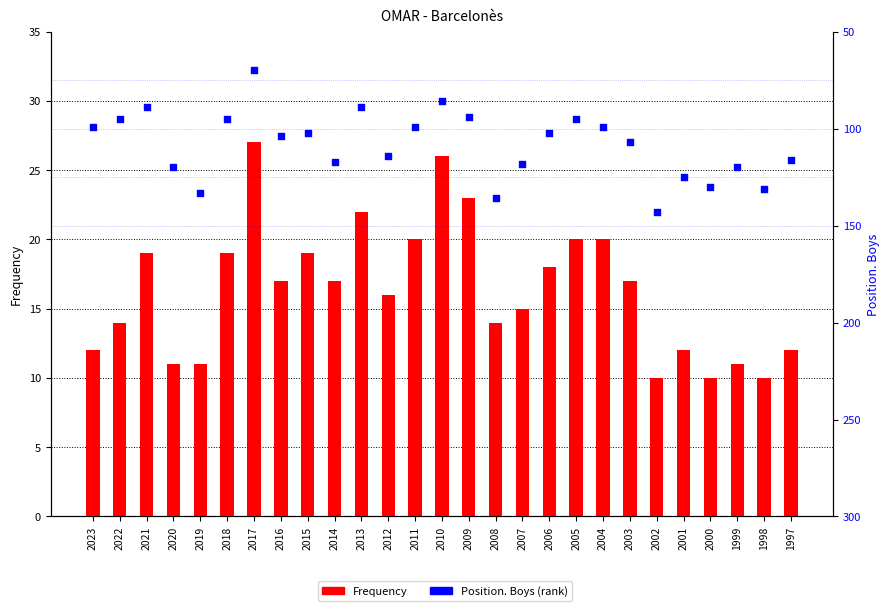

Which series has the largest total across all categories?

Position. Boys